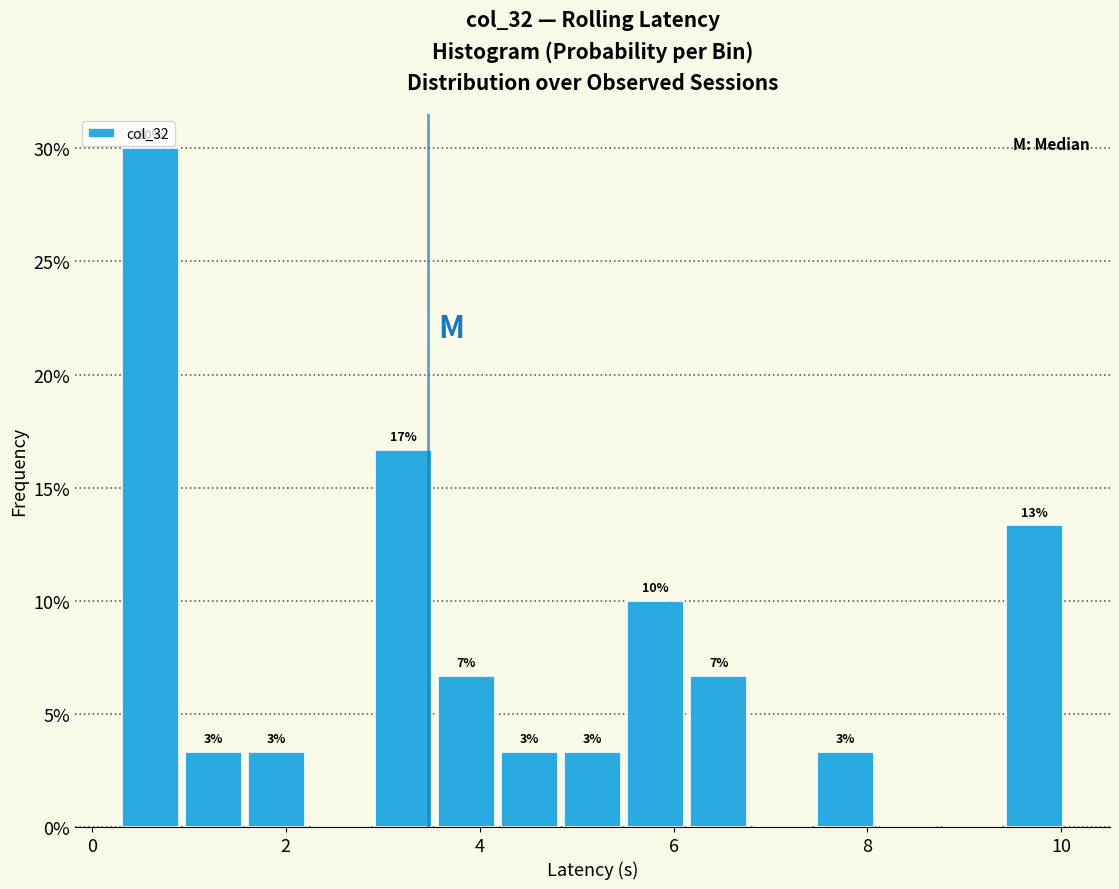

Read against the x-axis, roughly where is the centre of the tallest bar?

0.6